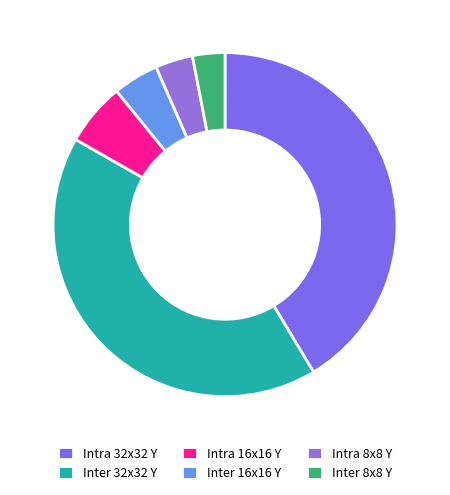

Count the number of slices in the pie.

6